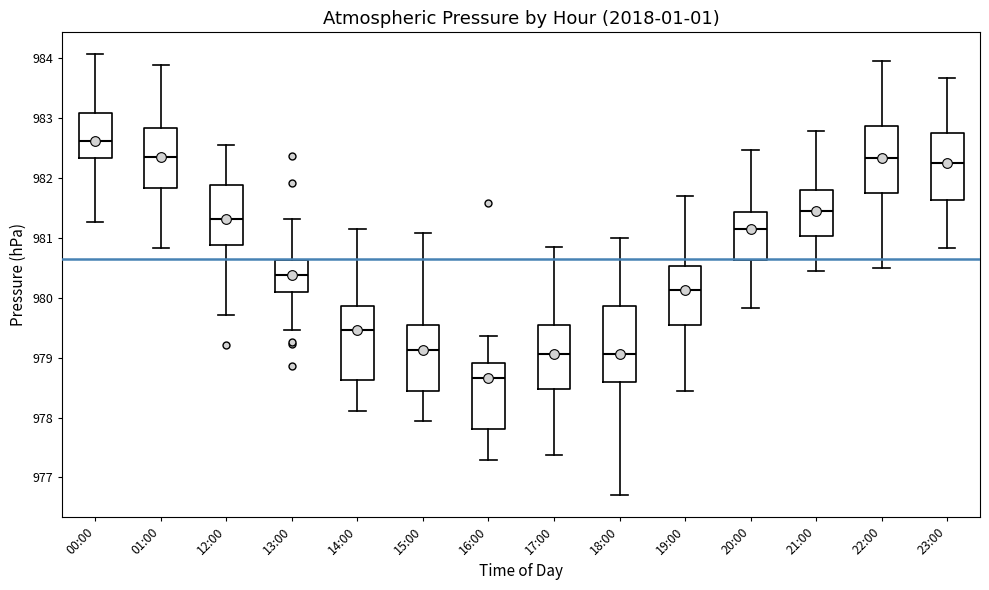

Where does the upper whisker of the box for 13:00 end on the y-axis? The values are not printed on the chart, so give them approximately, as read against the axis.

981.3